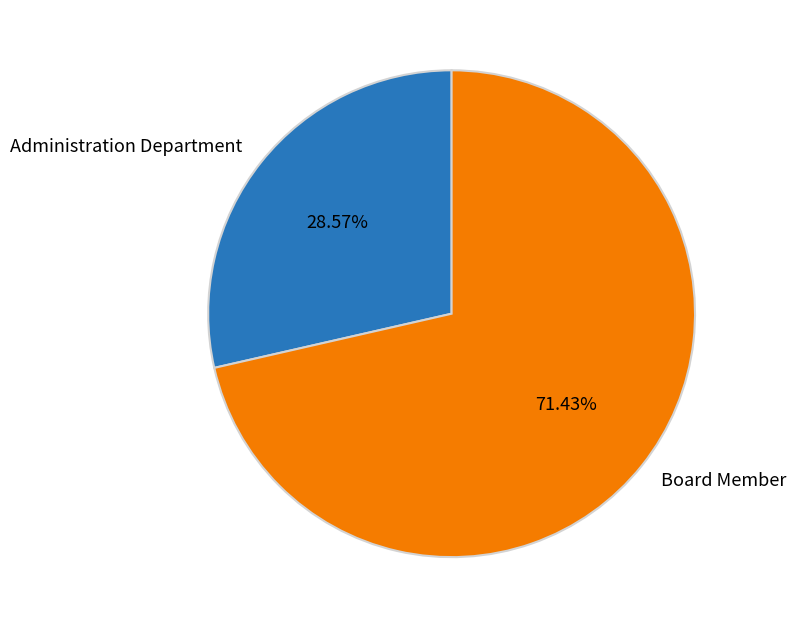

Does Administration Department represent more than half of the total?

No